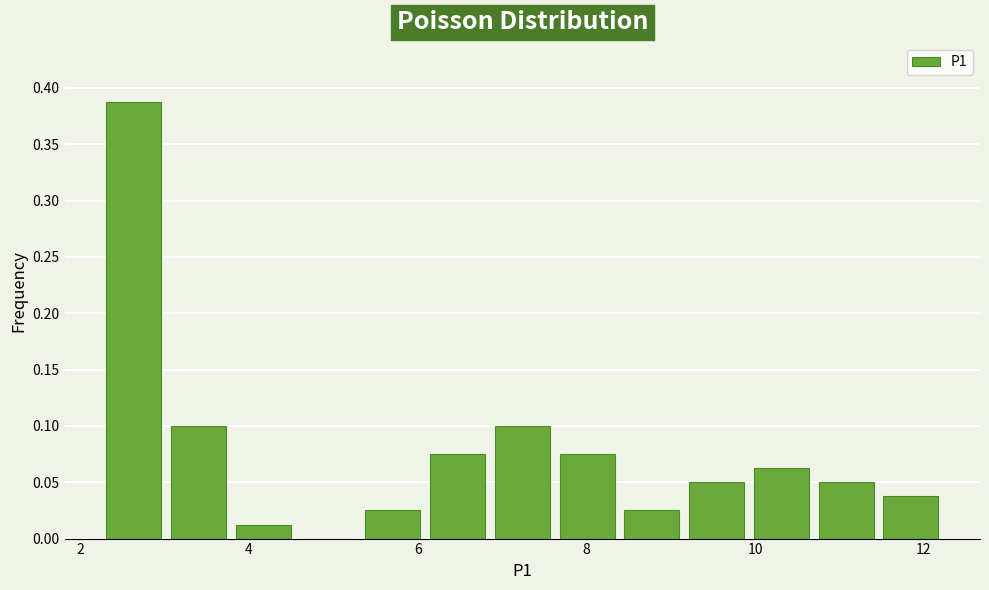

Around what value on the x-axis is the tallest bar? Give the approximate position of its centre, as read against the axis.

2.6